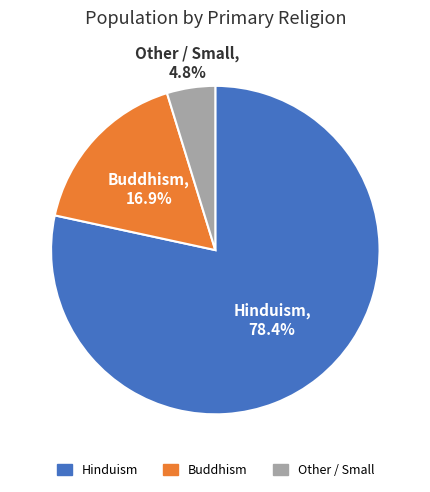

Rank the categories by value from lowest to highest.

Other / Small, Buddhism, Hinduism